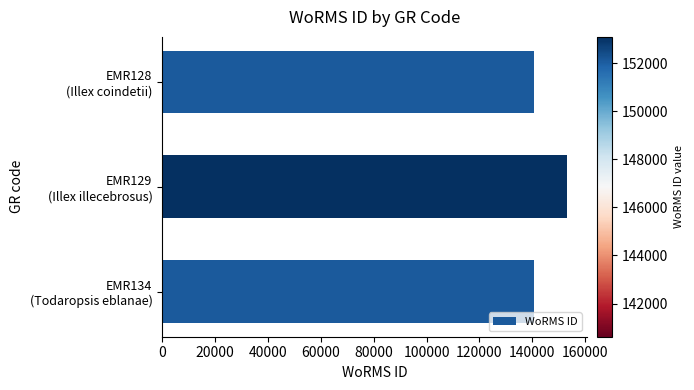

What is the difference between the maximum and minimum values?

12466